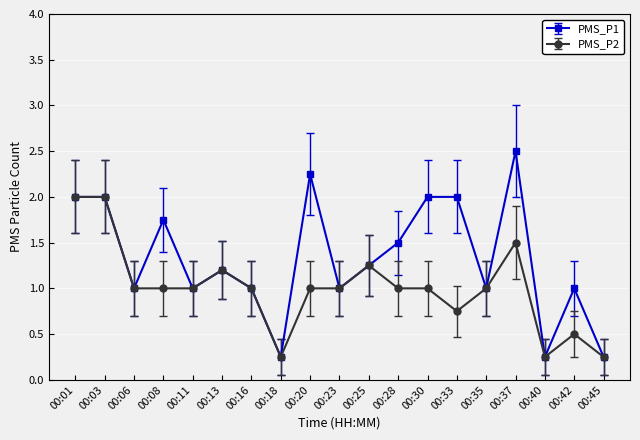

List the series in order of their peak value, lowest first.

PMS_P2, PMS_P1